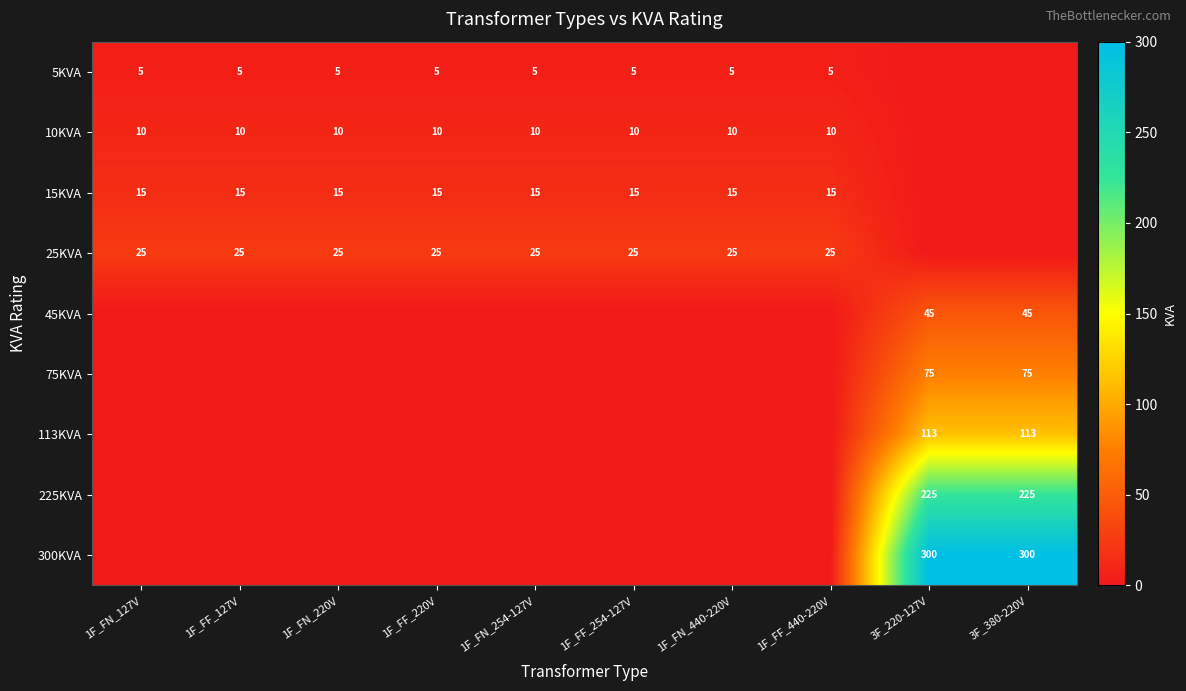

The value of 300KVA at 3F_380-220V is 300. True or false?

True